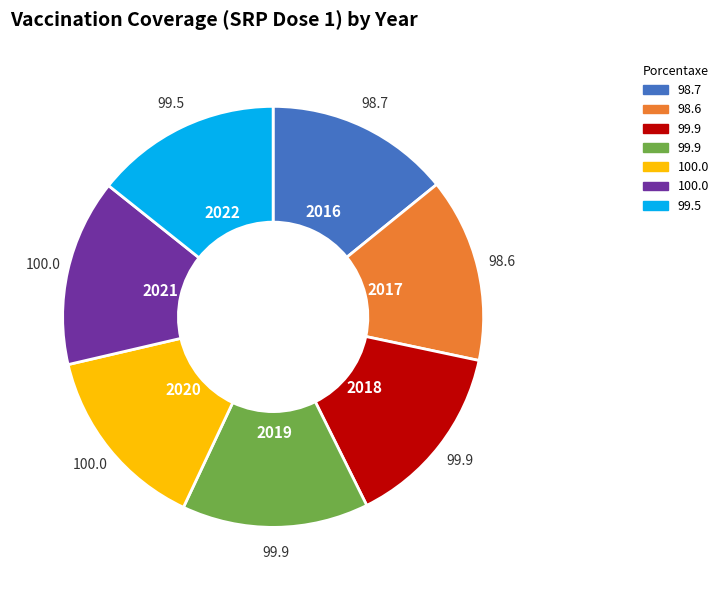

Does any single category account for the majority?

No